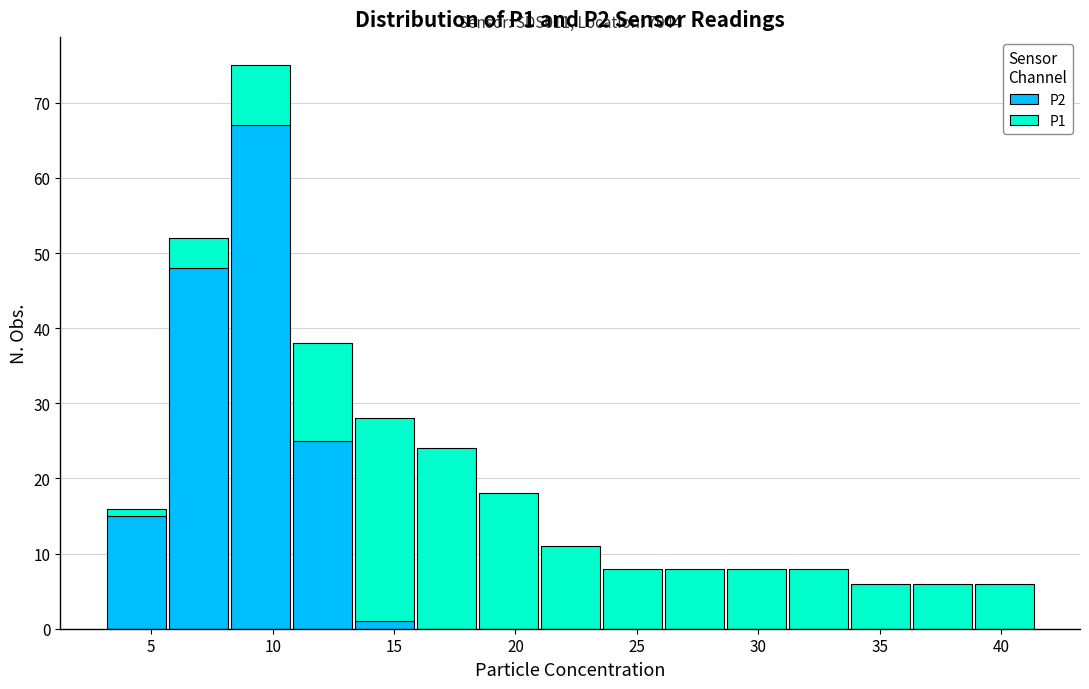

Which range on the x-axis has the tallest stacked bar (by total height)?

8.0 to 11.0